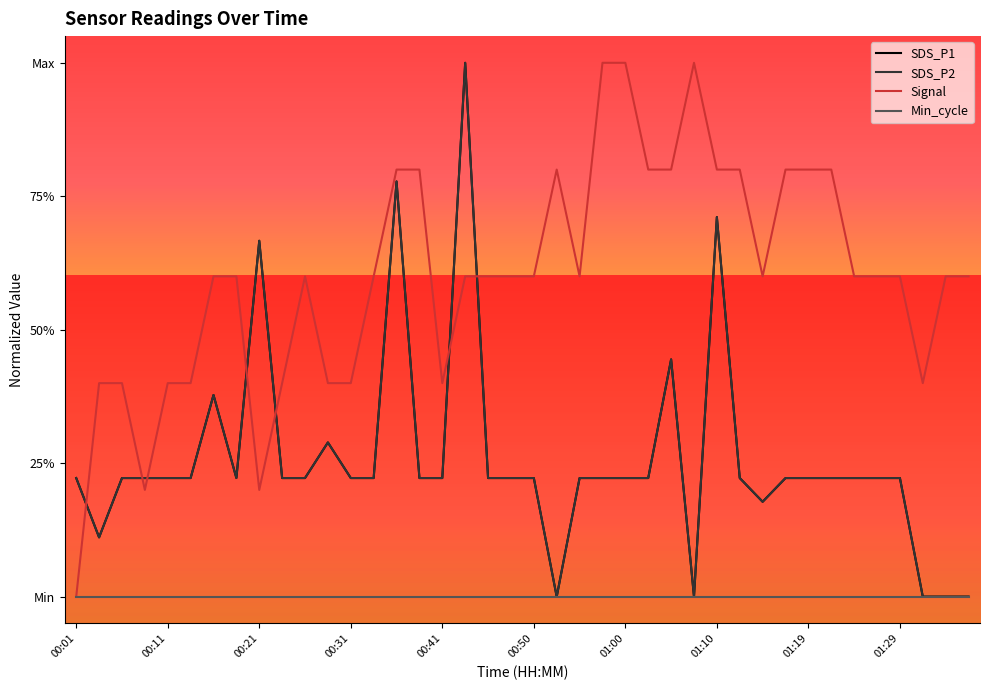

Does the chart display data point markers on the line(s)?

No